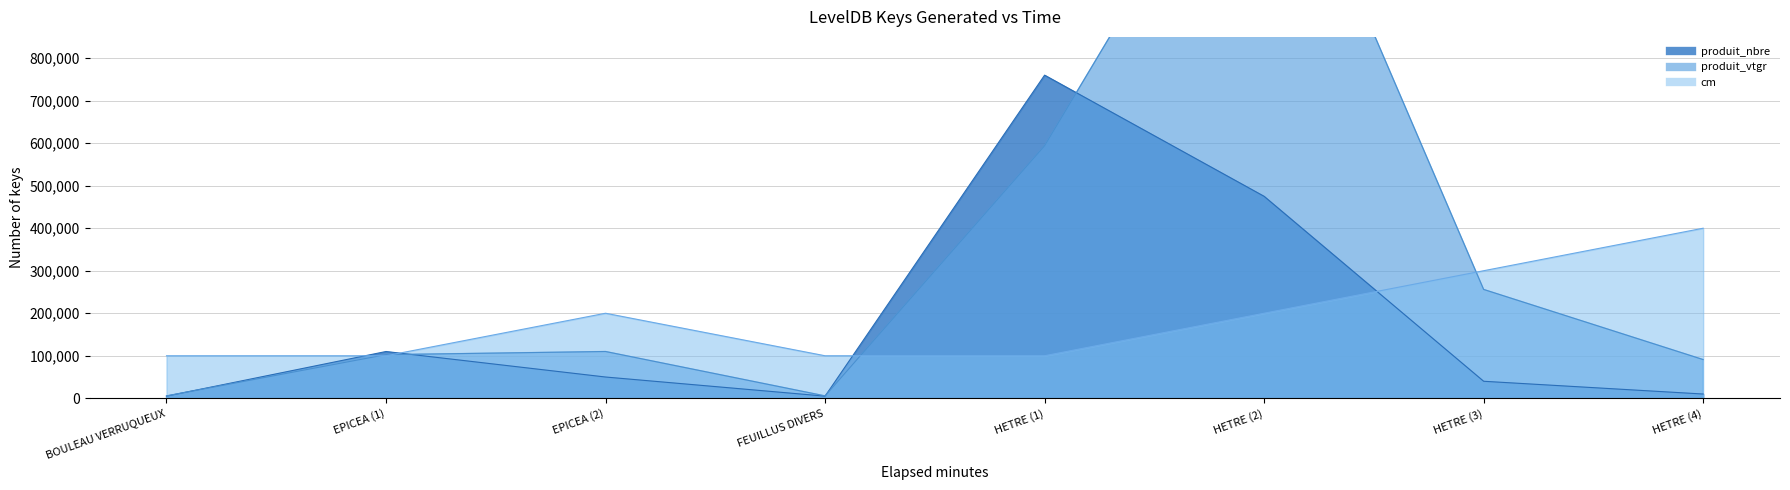

Which series changed the most between BOULEAU VERRUQUEUX and HETRE (3)?

produit_vtgr